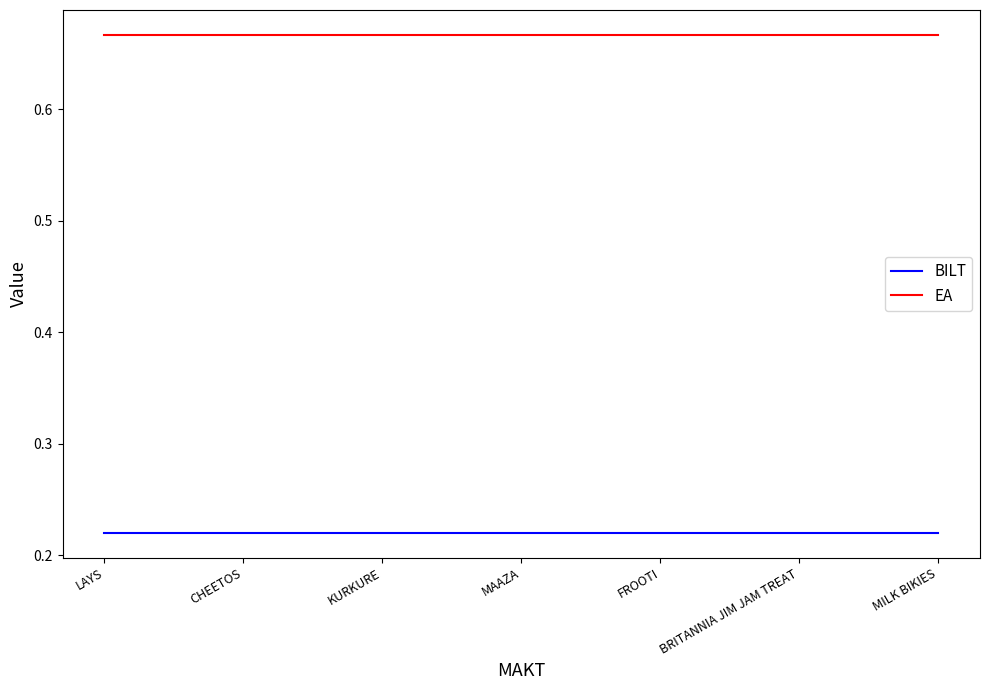

Which series has the largest total across all categories?

EA